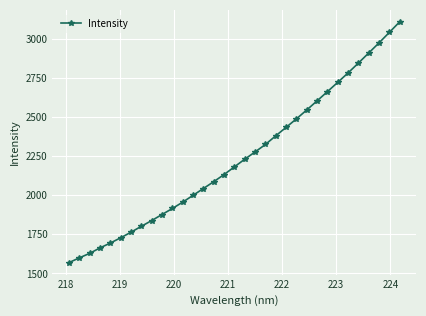

Count the number of categories in the chart.

33